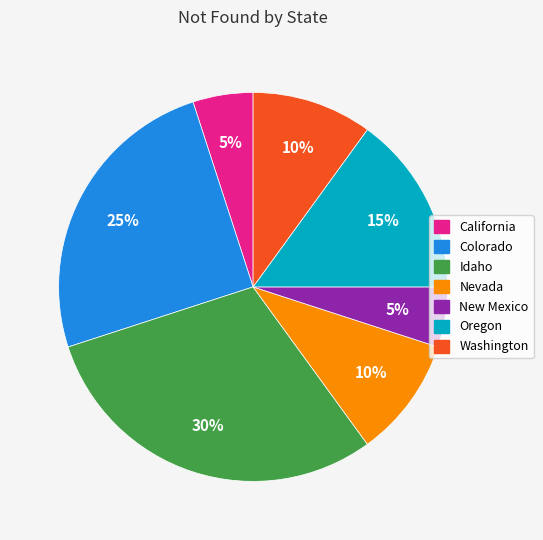

What is the largest slice in the pie chart?

Idaho